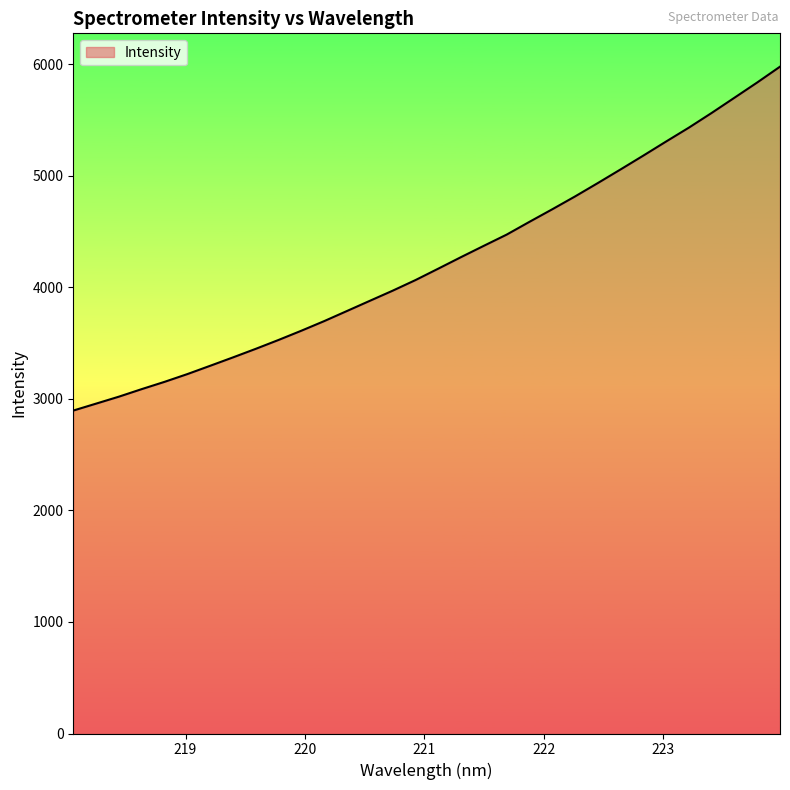

What is the smallest value displayed?

2894.4